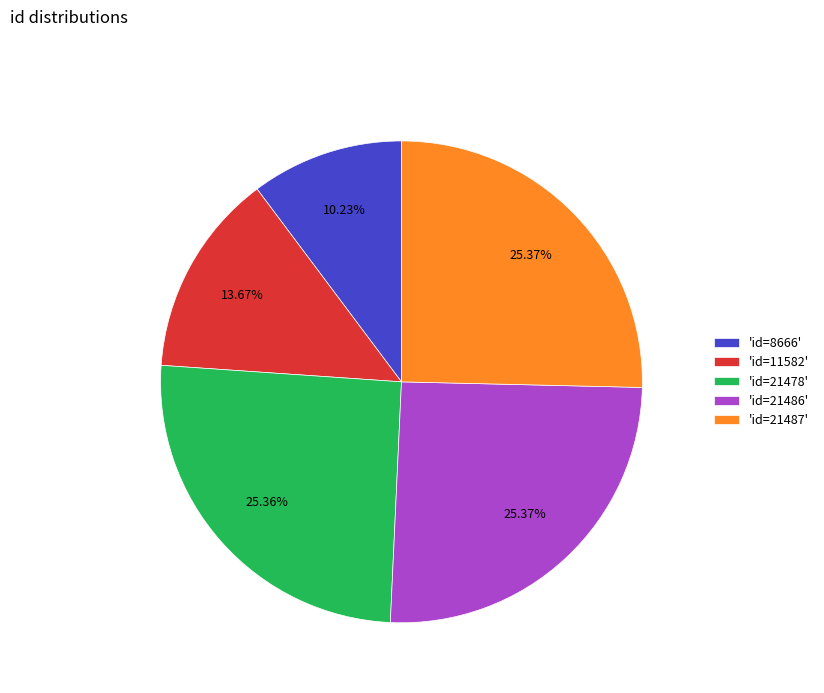

Which has a higher value, 'id=21478' or 'id=11582'?

'id=21478'